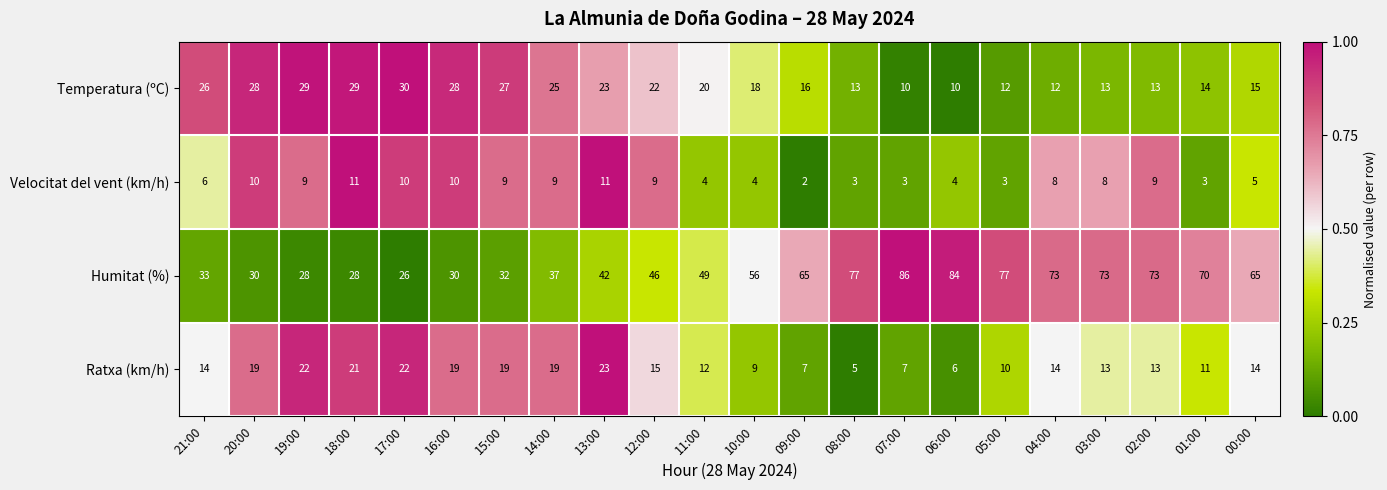

What is the difference between the highest and lowest values at 11:00?

45